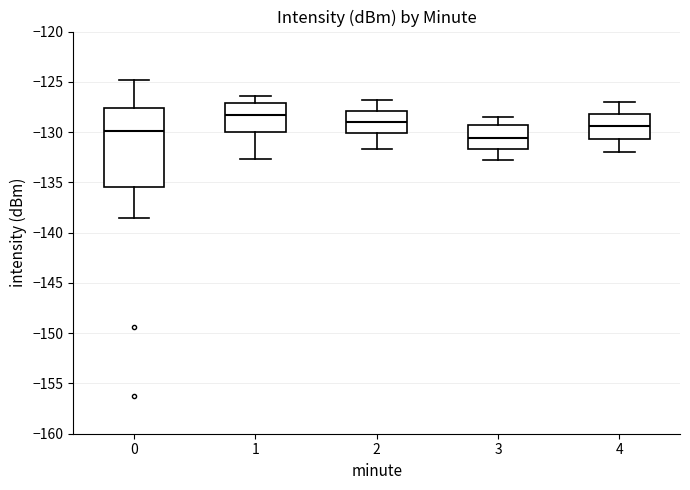

Which box is the tallest, from its lower edge to its upper edge?

0